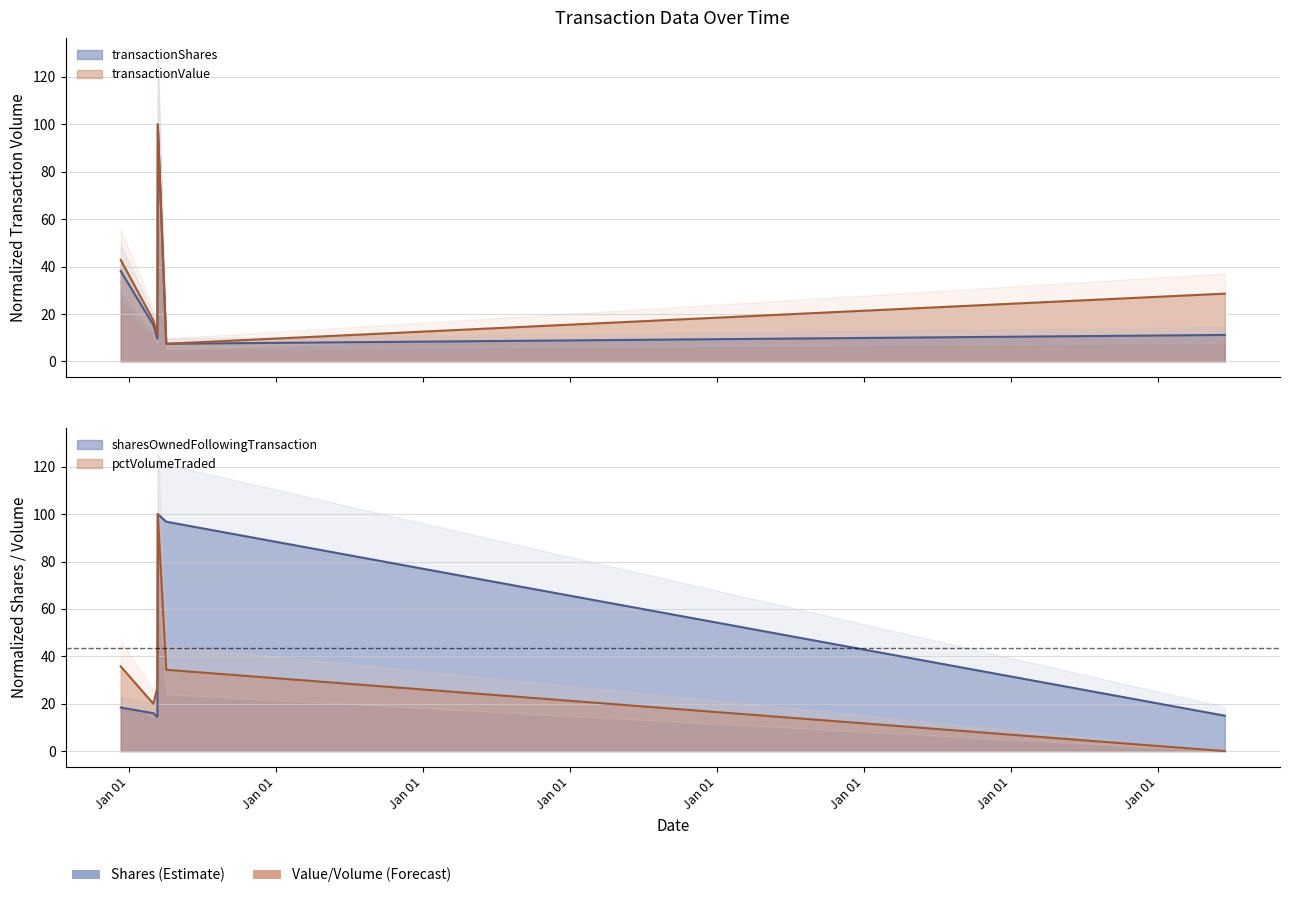

What is the value of the transactionValue point at the 6th from the left?

28.6